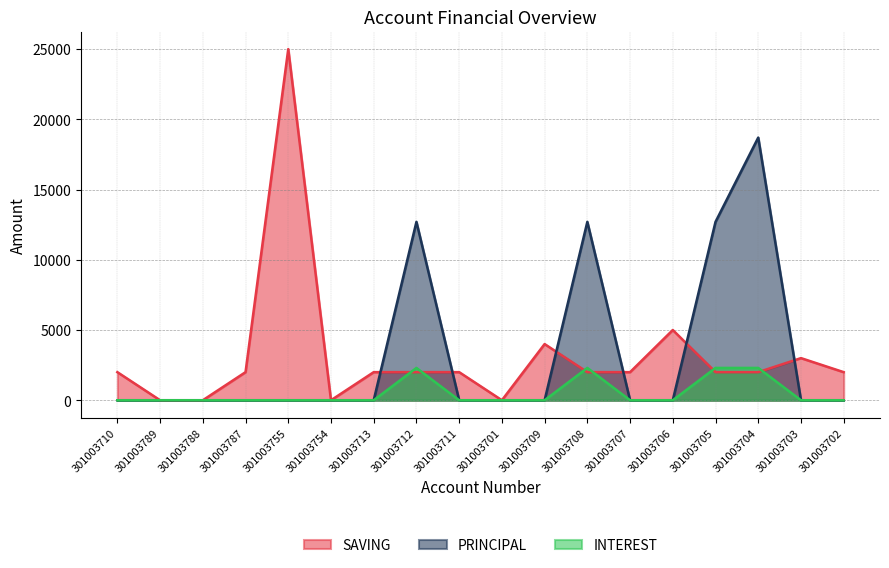

At which category does SAVING reach its first local valley?

301003754